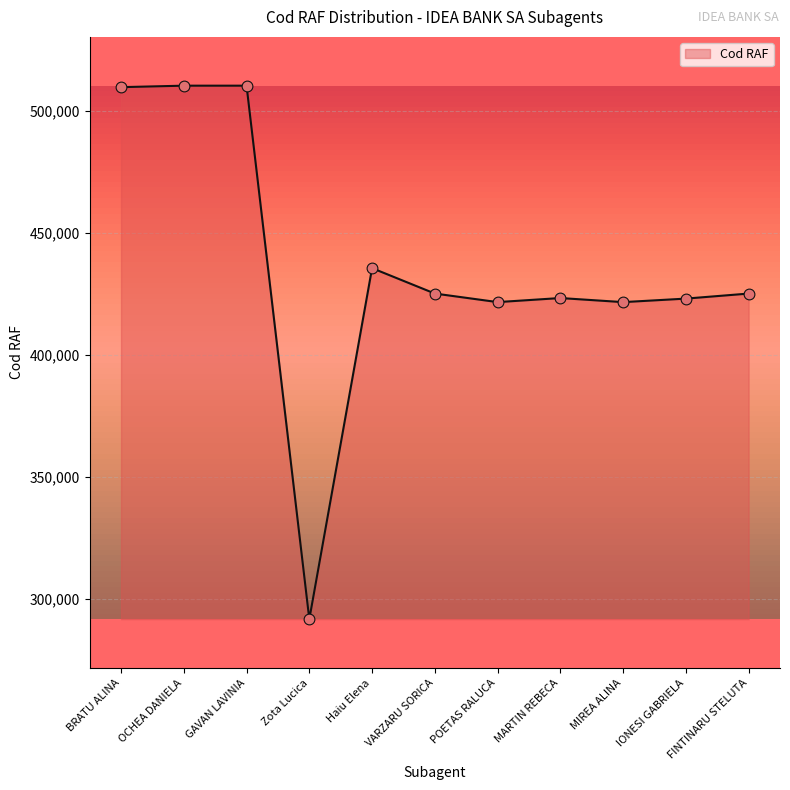

Which has a higher value, BRATU ALINA or FINTINARU STELUTA?

BRATU ALINA